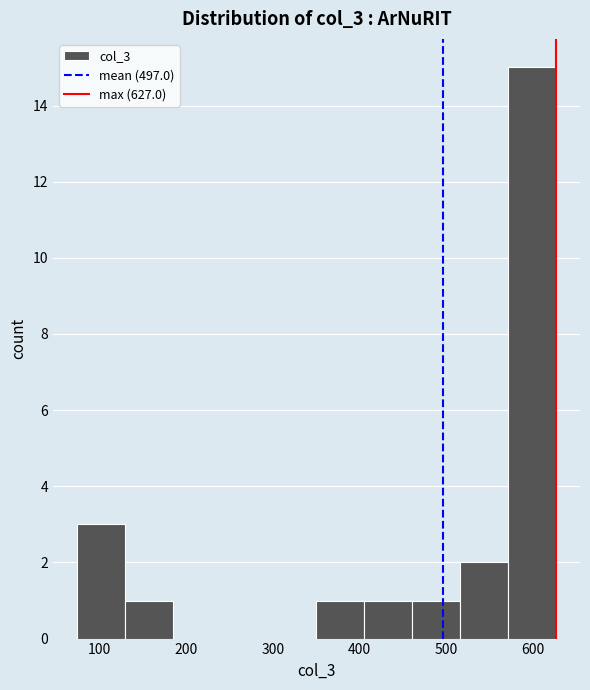

What is the height of the bar covering 410 to 460 on the x-axis? Neither the bar edges nor the heights are printed on the chart, so give them approximately, as read against the axes.

1